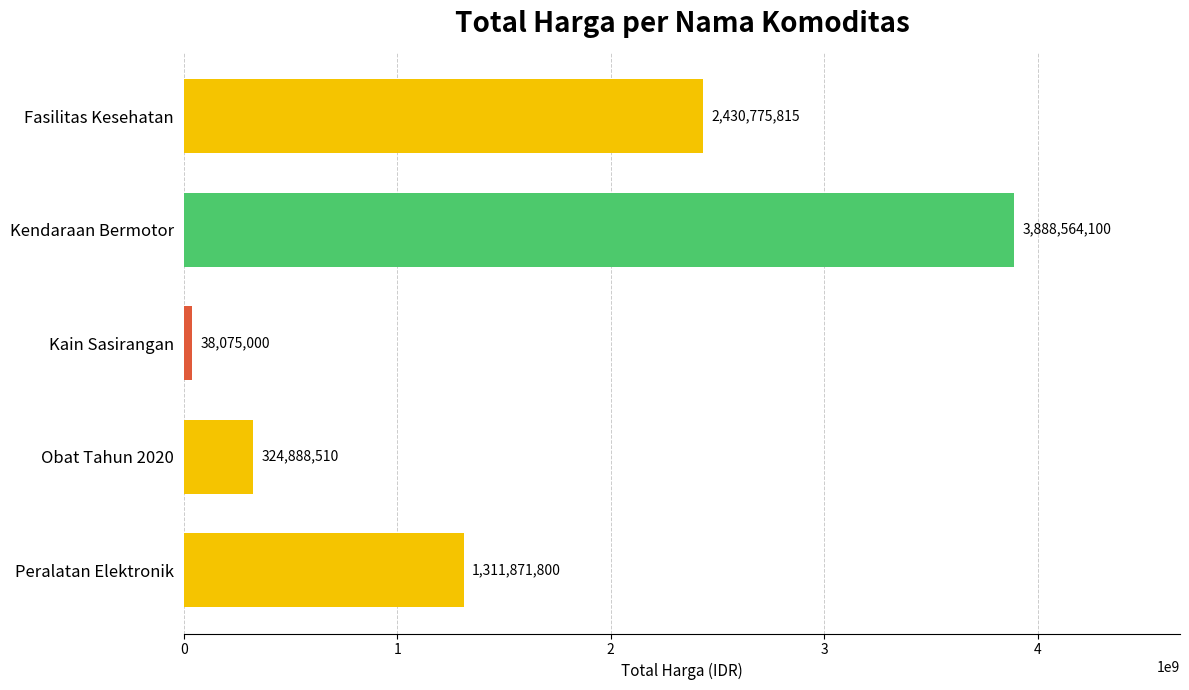

What is the difference between the maximum and minimum values?

3850489100